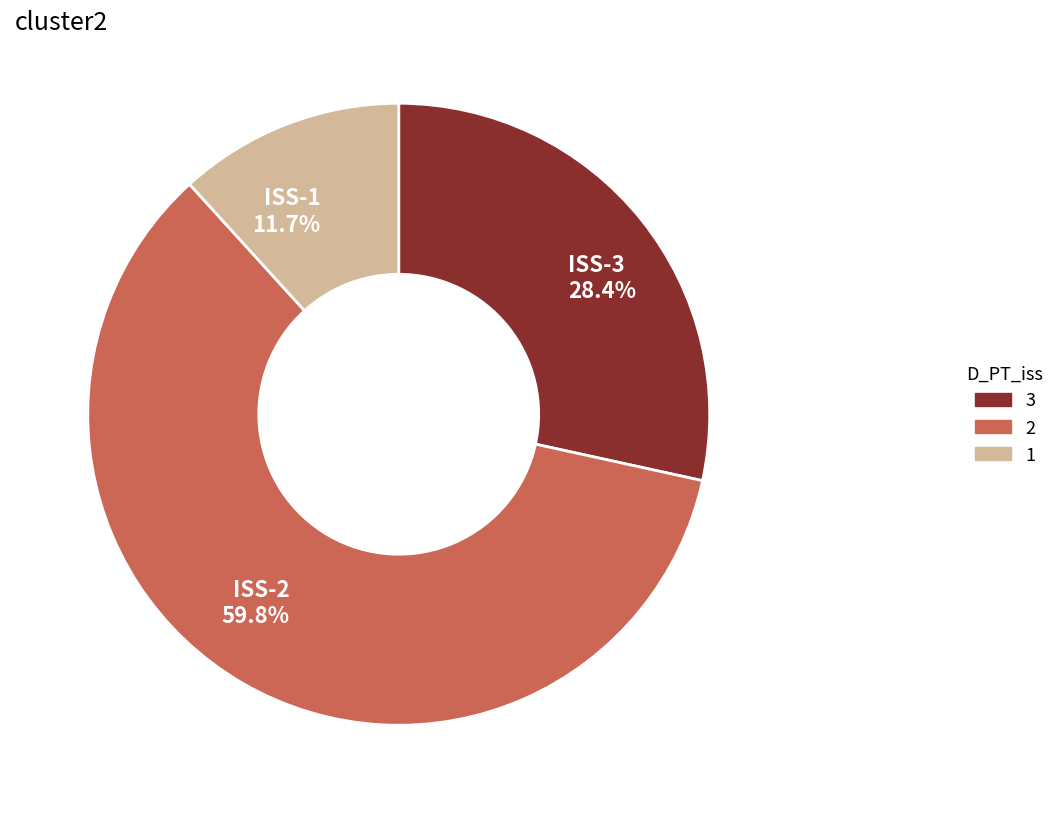

Which slice is the smallest?

ISS-1 11.7%